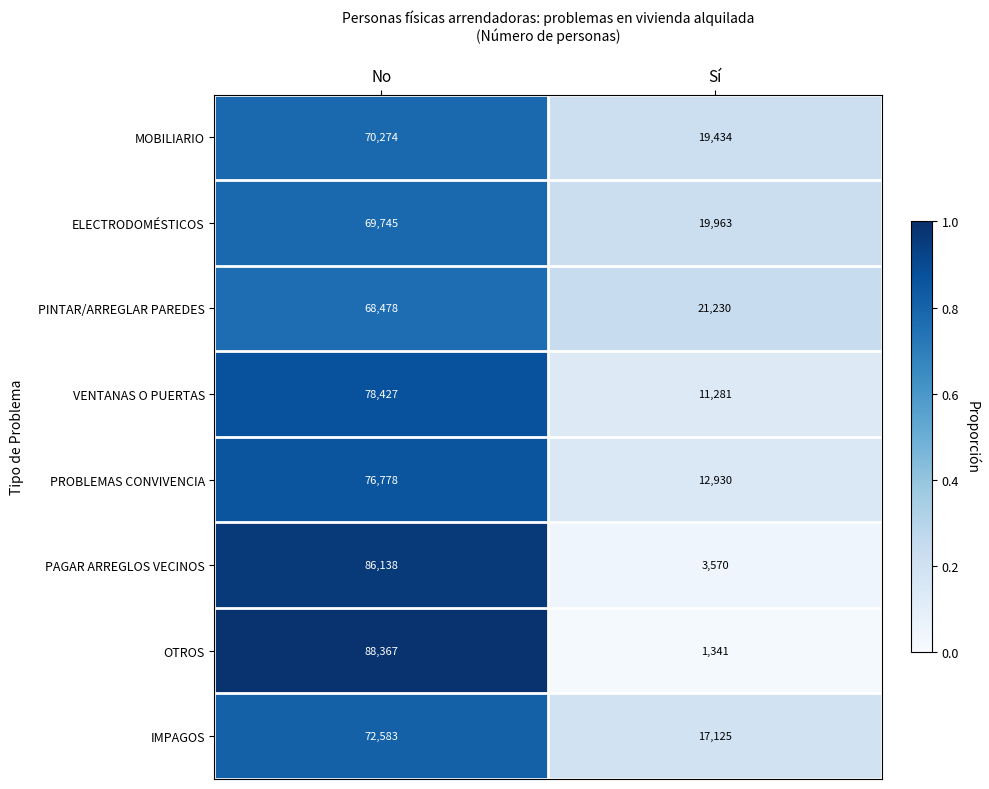

At which category is the sum across all series the highest?

No